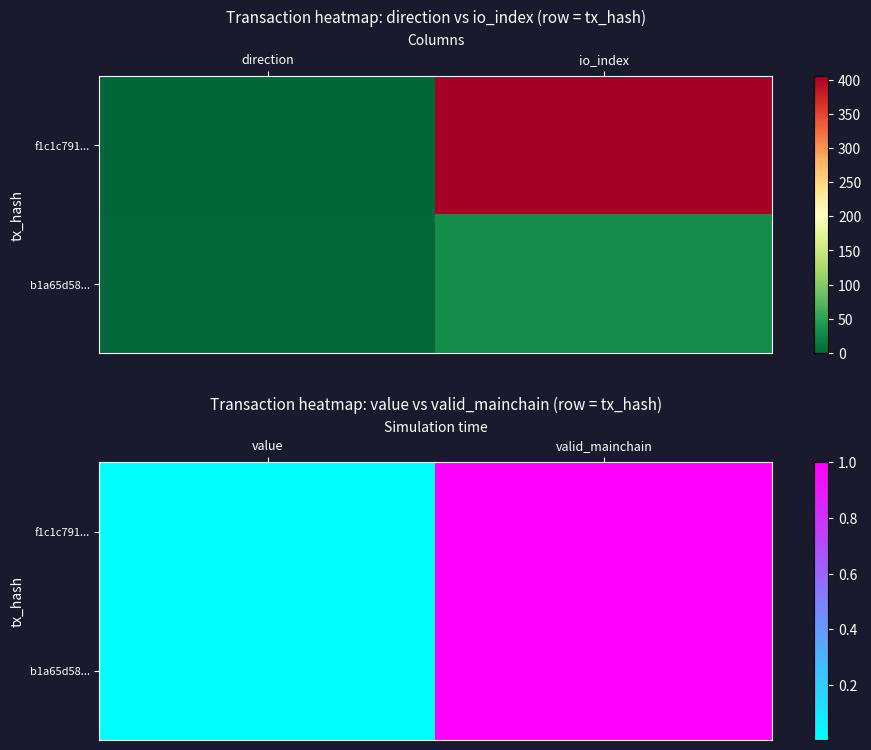

Rank the series at value from lowest to highest value.

f1c1c791..., b1a65d58...